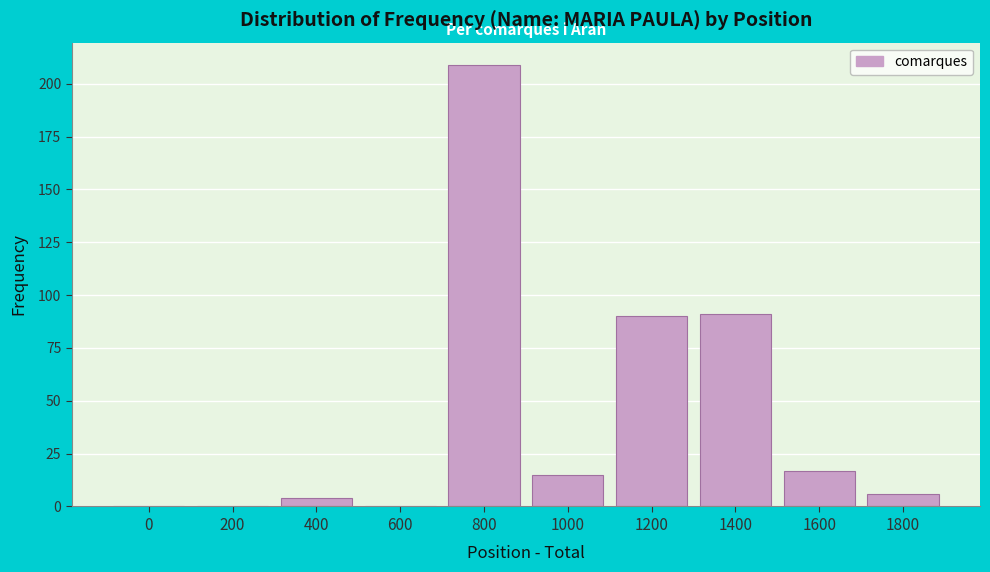

Reading left to right, list all the values displayed in this chart.

0=0	200=0	400=4	600=0	800=209	1000=15	1200=90	1400=91	1600=17	1800=6